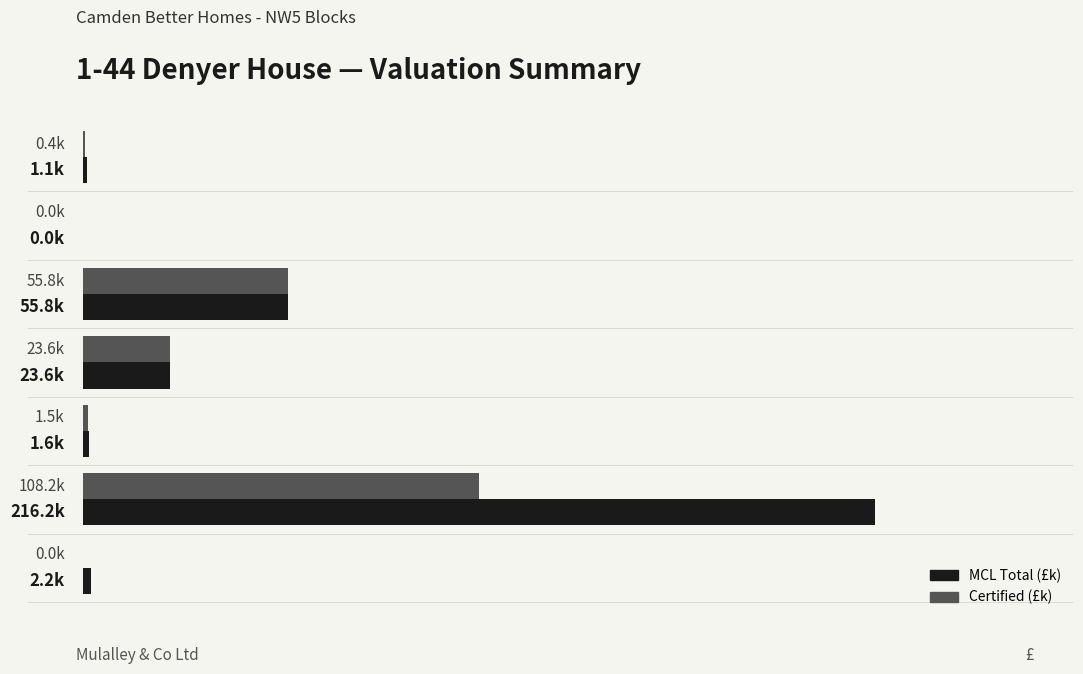

What are all the series names shown in the legend?

MCL Total (£k), Certified (£k)